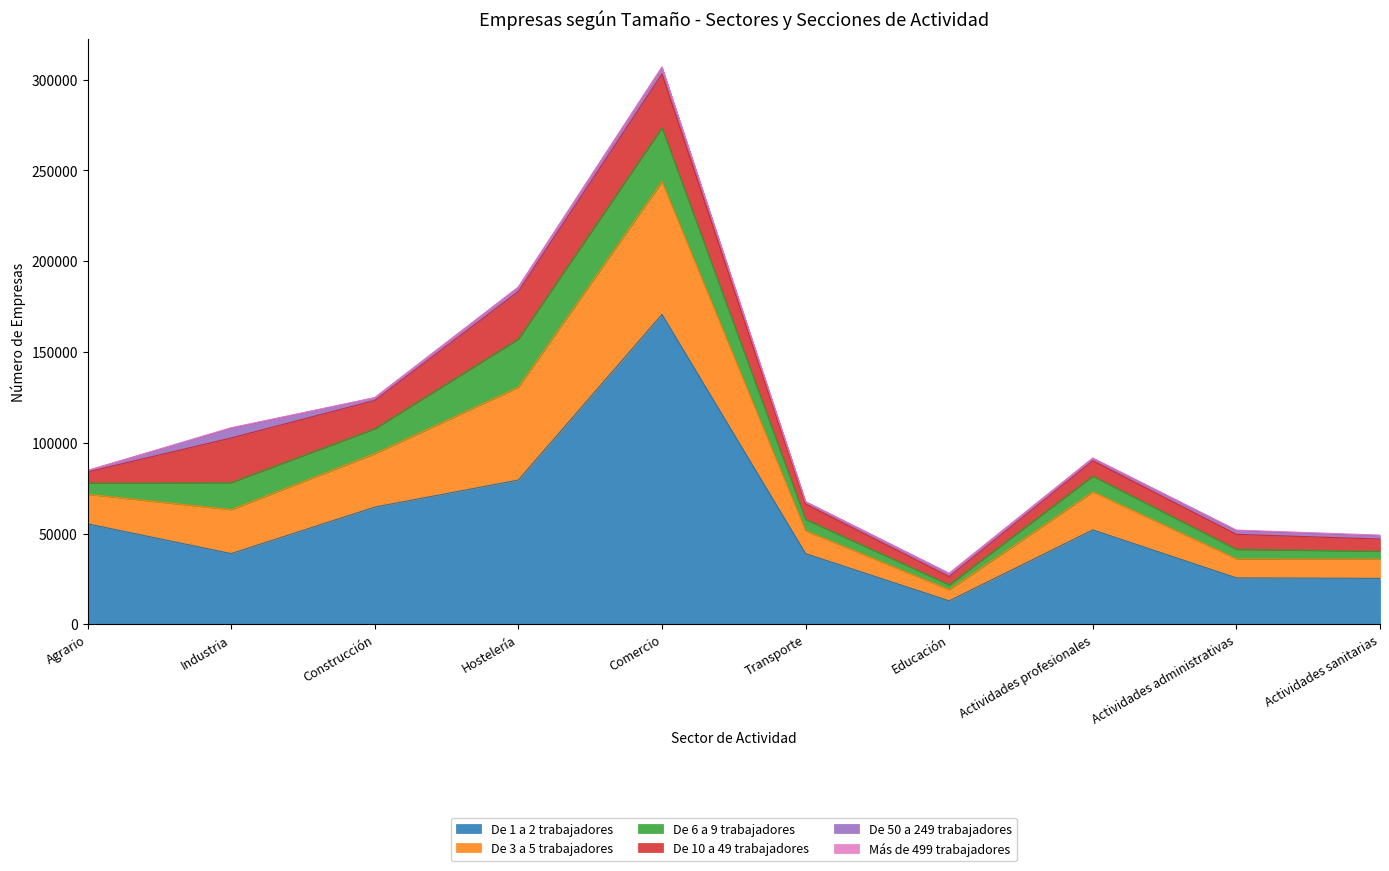

Which series has the widest spread of values?

De 1 a 2 trabajadores